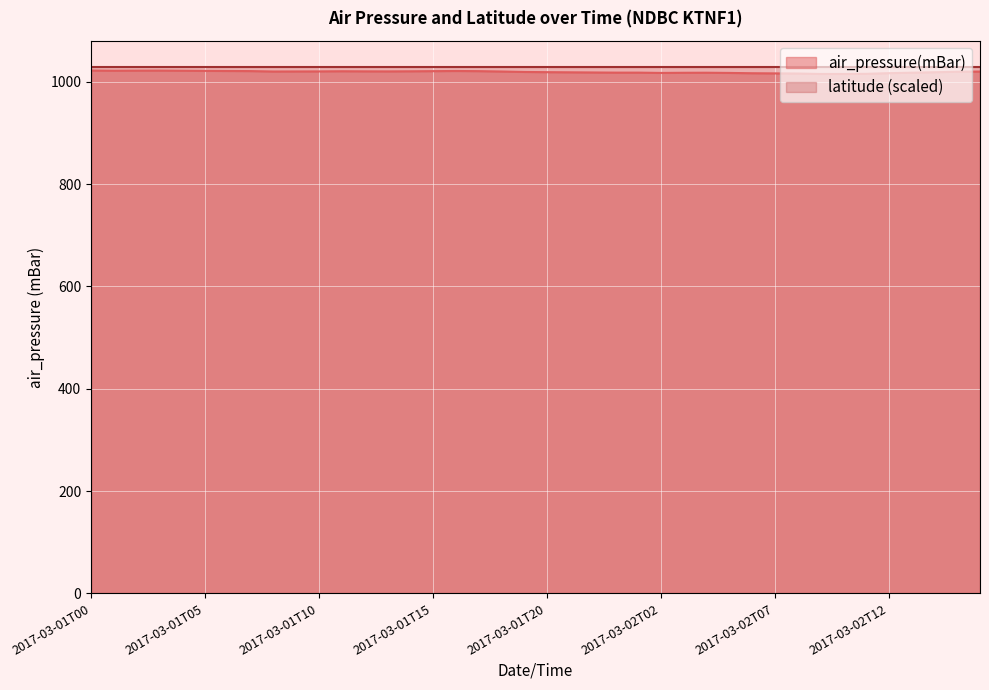

Reading left to right, transcribe all the data shown in this chart.

2017-03-01T00=1021.9	2017-03-01T01=1021.5	2017-03-01T02=1021.7	2017-03-01T03=1021.8	2017-03-01T04=1021.5	2017-03-01T05=1021.2	2017-03-01T06=1021.0	2017-03-01T07=1020.8	2017-03-01T08=1020.0	2017-03-01T09=1020.1	2017-03-01T10=1020.2	2017-03-01T11=1020.5	2017-03-01T12=1020.3	2017-03-01T13=1020.2	2017-03-01T14=1020.4	2017-03-01T15=1020.7	2017-03-01T16=1021.0	2017-03-01T17=1020.7	2017-03-01T18=1020.0	2017-03-01T19=1019.1	2017-03-01T20=1018.7	2017-03-01T21=1018.4	2017-03-01T22=1018.1	2017-03-02T00=1017.8	2017-03-02T01=1017.8	2017-03-02T02=1017.2	2017-03-02T03=1017.5	2017-03-02T04=1017.6	2017-03-02T05=1017.2	2017-03-02T06=1016.6	2017-03-02T07=1016.3	2017-03-02T08=1016.0	2017-03-02T09=1015.1	2017-03-02T10=1015.1	2017-03-02T11=1015.4	2017-03-02T12=1016.7	2017-03-02T13=1017.6	2017-03-02T14=1018.5	2017-03-02T15=1019.5	2017-03-02T16=1019.9